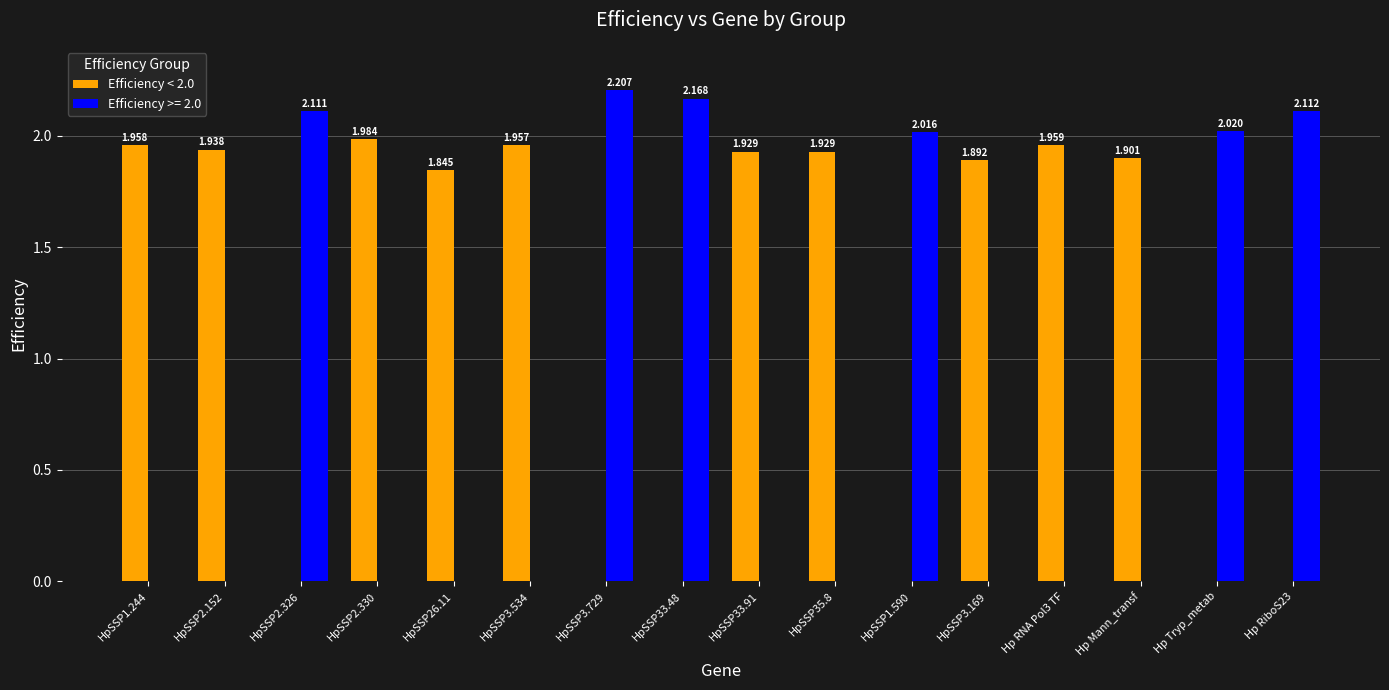

Is the value of Efficiency < 2.0 at Hp Mann_transf greater than the value of Efficiency >= 2.0 at HpSSP3.169?

Yes